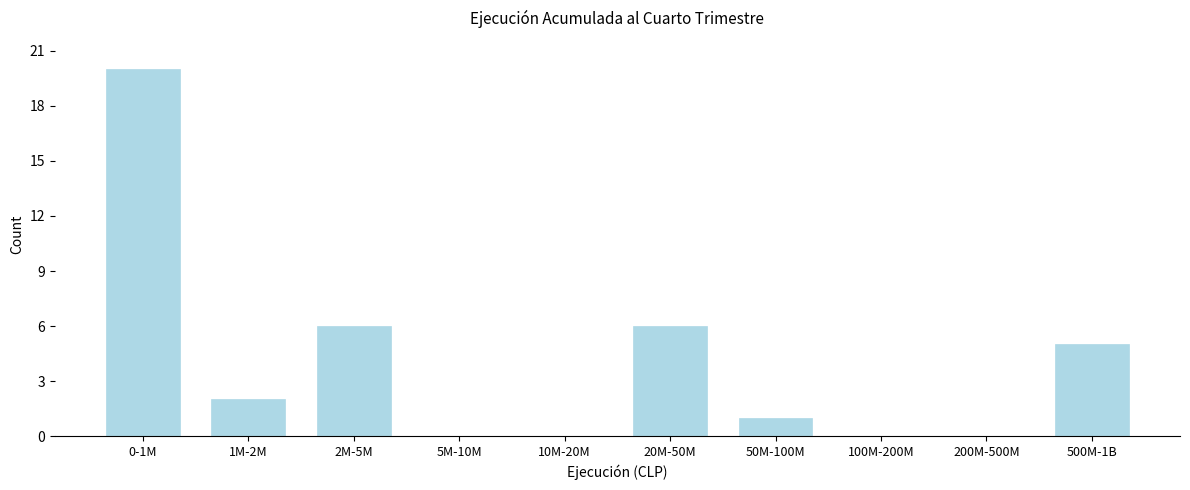

Reading right to left, extract all data points from this chart.

500M-1B=5	200M-500M=0	100M-200M=0	50M-100M=1	20M-50M=6	10M-20M=0	5M-10M=0	2M-5M=6	1M-2M=2	0-1M=20